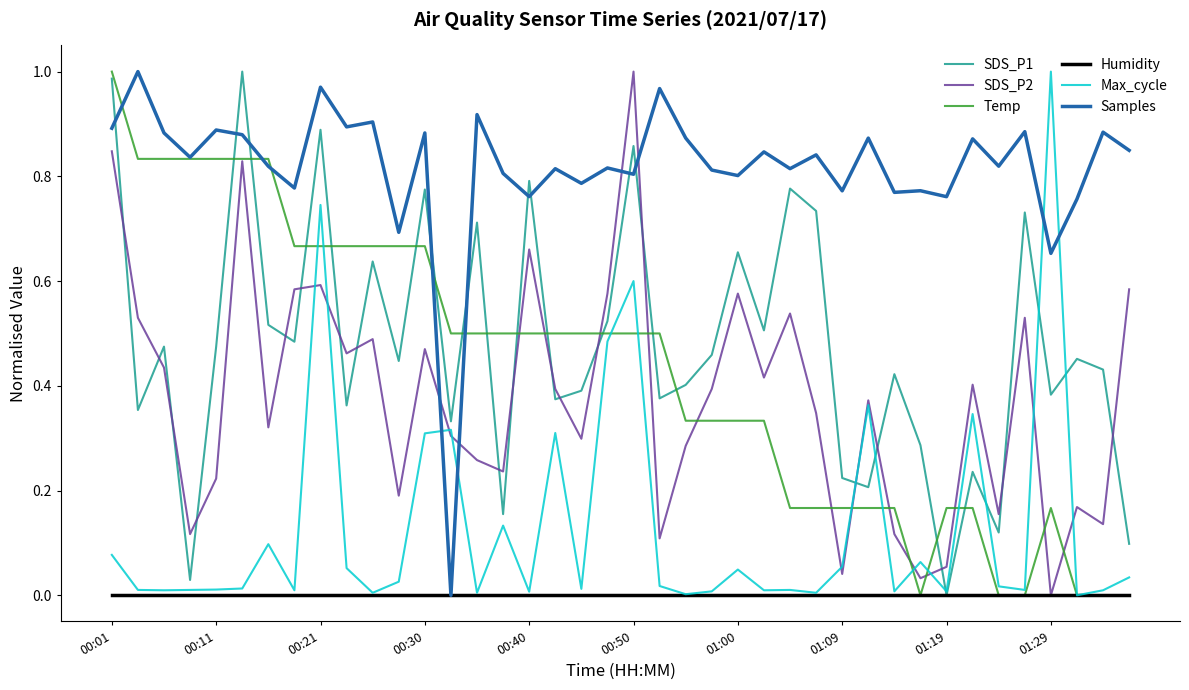

True or false: SDS_P1 and Temp cross at least once.

True